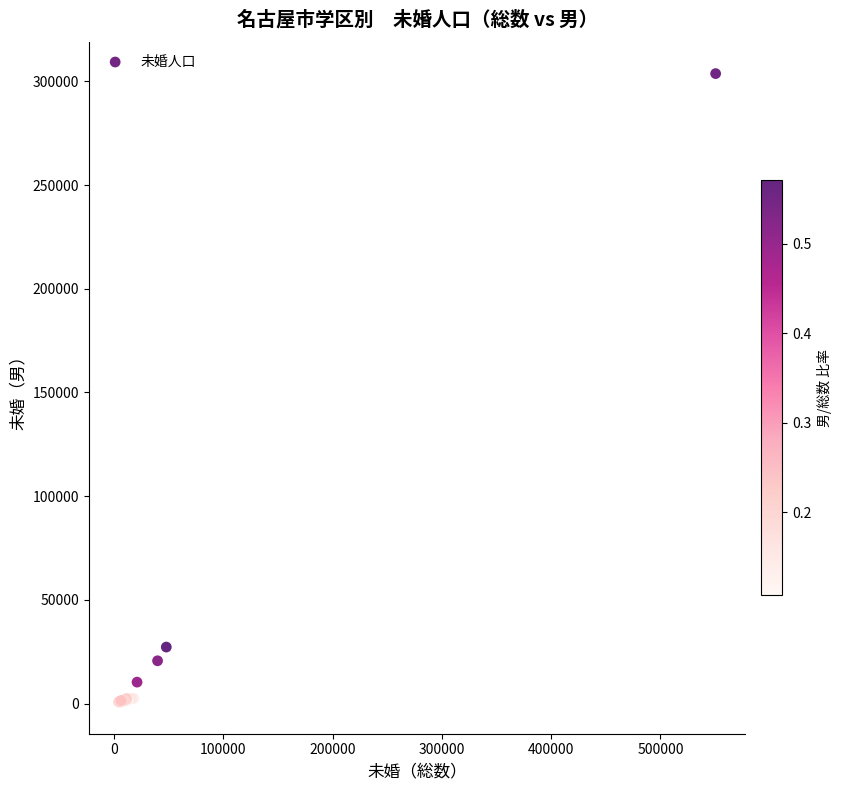

What Y value in the scatter plot is closest to 152172?

27235